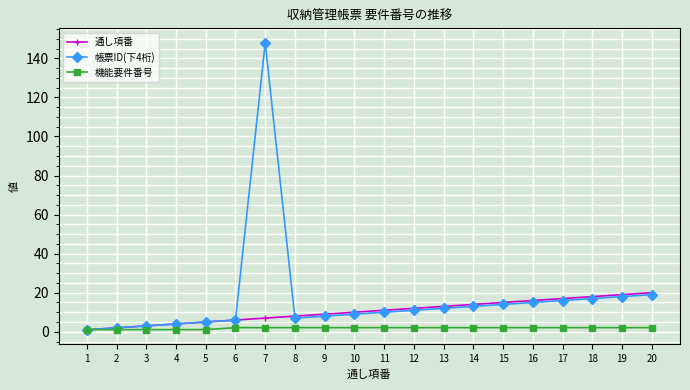

What is the value of the 機能要件番号 point at the 2nd from the left?

1.1